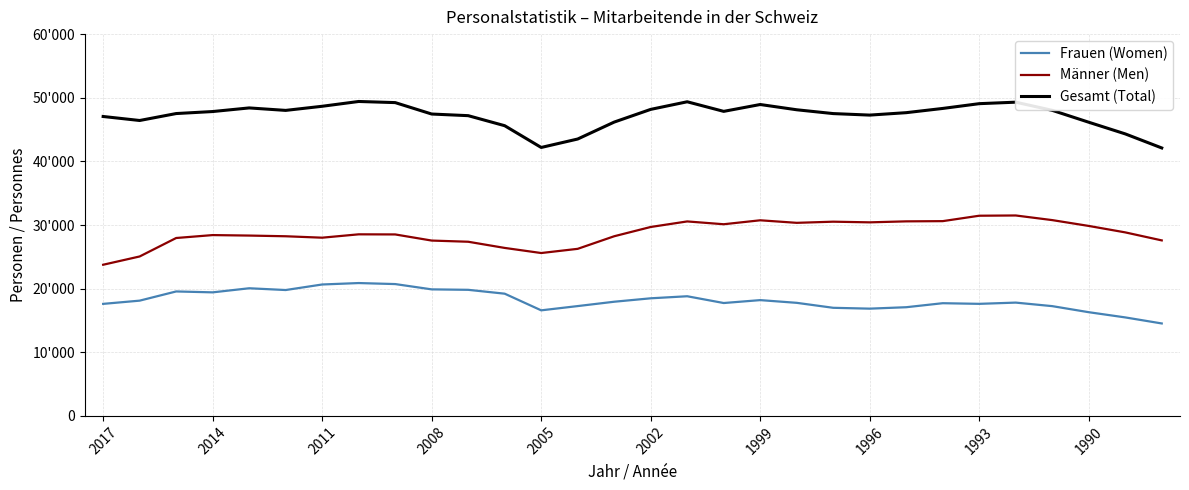

Does the chart have visible grid lines?

Yes